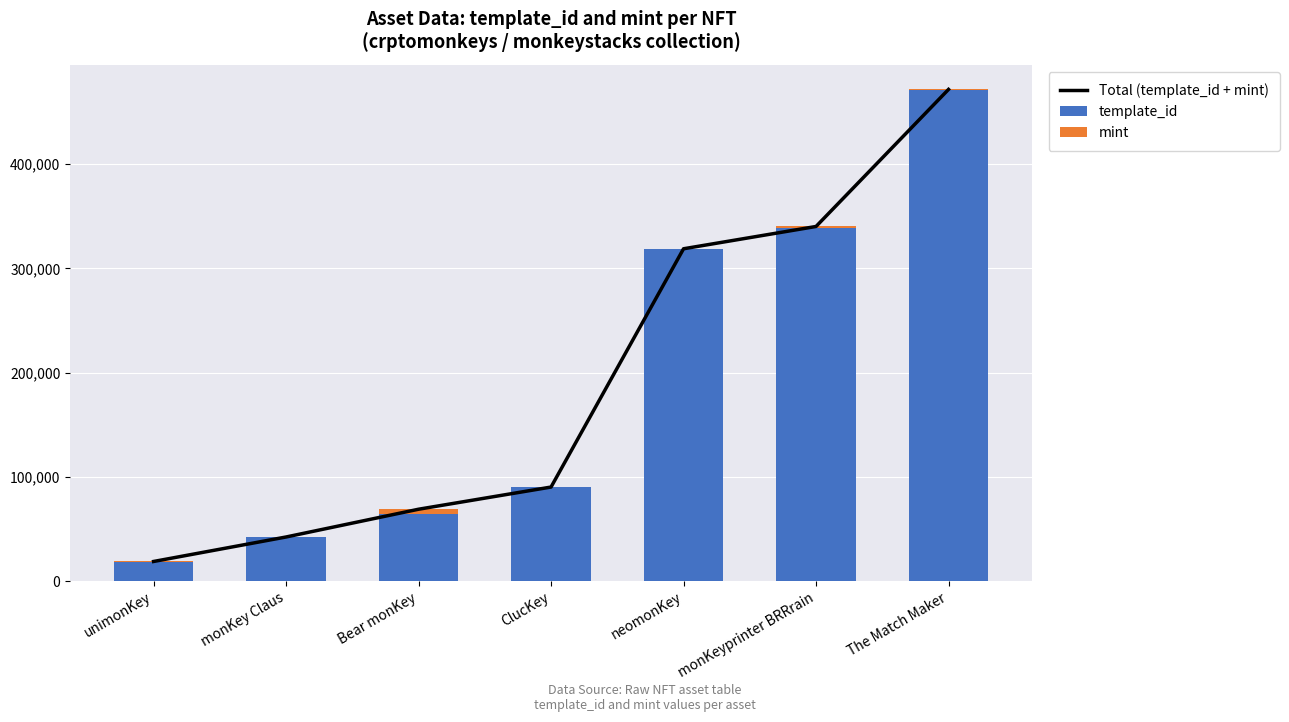

What is the total value across all series at monKey Claus?

84952